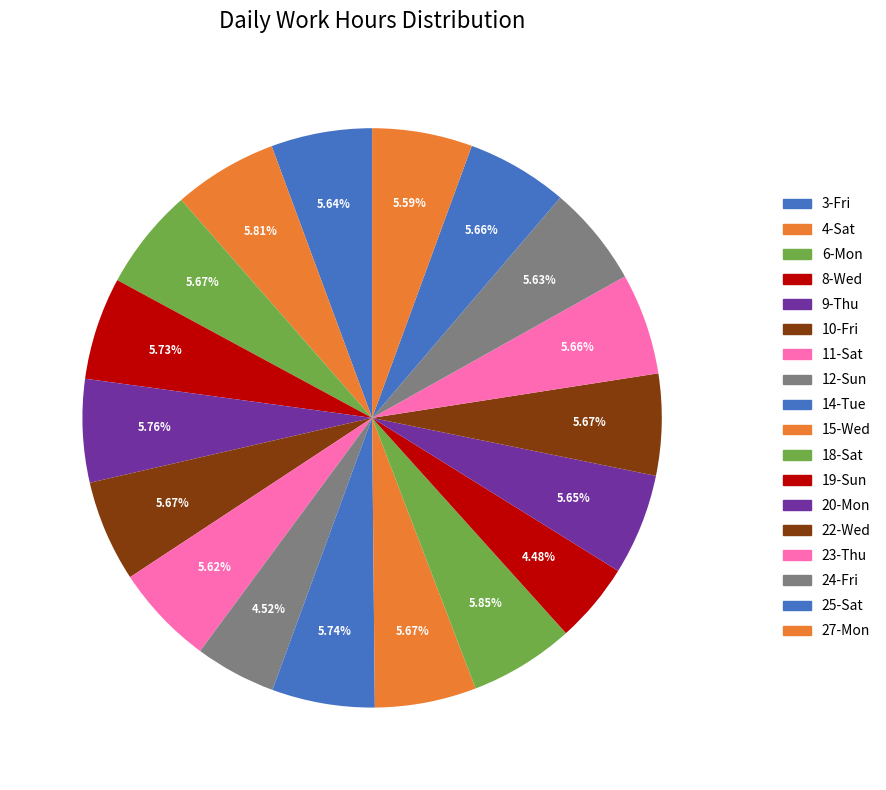

Is there a majority slice in this chart?

No